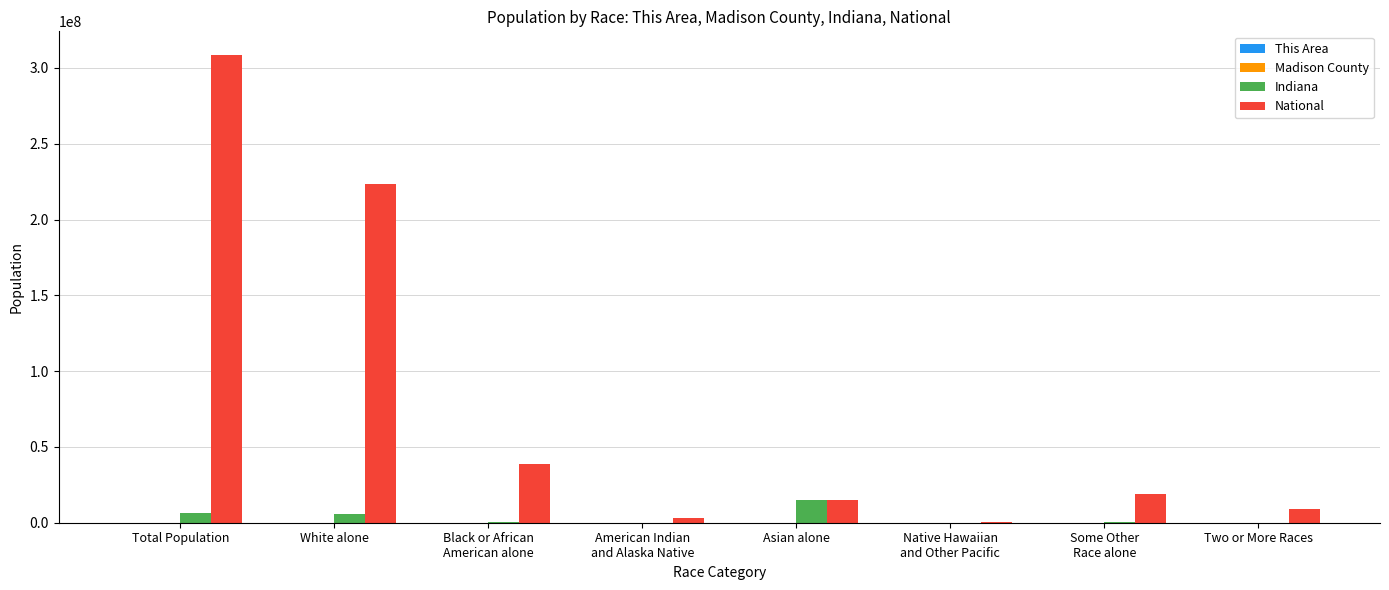

Which series has the largest total across all categories?

National